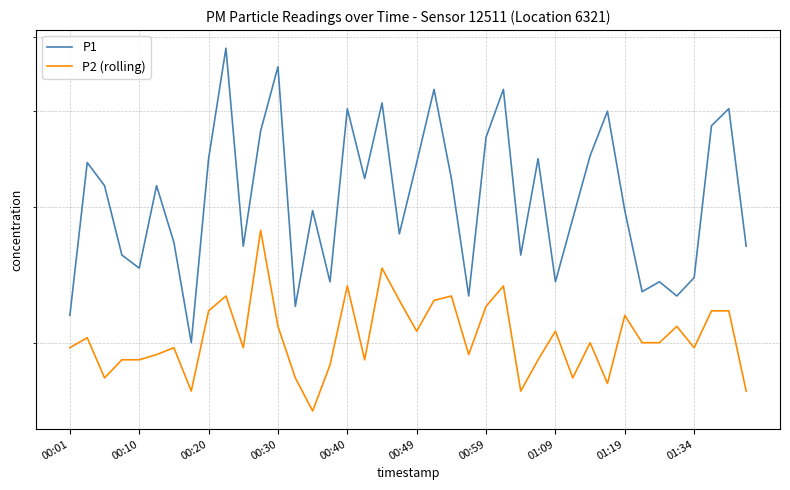

Reading left to right, transcribe all the data shown in this chart.

P1: 2.2	3.4	3.2	2.6	2.5	3.2	2.7	2.0	3.5	4.8	2.7	3.8	4.6	2.2	3.0	2.4	4.0	3.3	4.1	2.8	3.4	4.3	3.3	2.3	3.7	4.3	2.6	3.5	2.4	2.9	3.5	4.0	3.0	2.3	2.4	2.3	2.4	3.8	4.0	2.7
P2 (rolling): 2.0	2.0	1.8	1.9	1.9	1.9	2.0	1.7	2.2	2.3	2.0	2.8	2.1	1.8	1.6	1.9	2.4	1.9	2.5	2.3	2.1	2.3	2.3	1.9	2.2	2.4	1.7	1.9	2.1	1.8	2.0	1.8	2.2	2.0	2.0	2.1	2.0	2.2	2.2	1.7